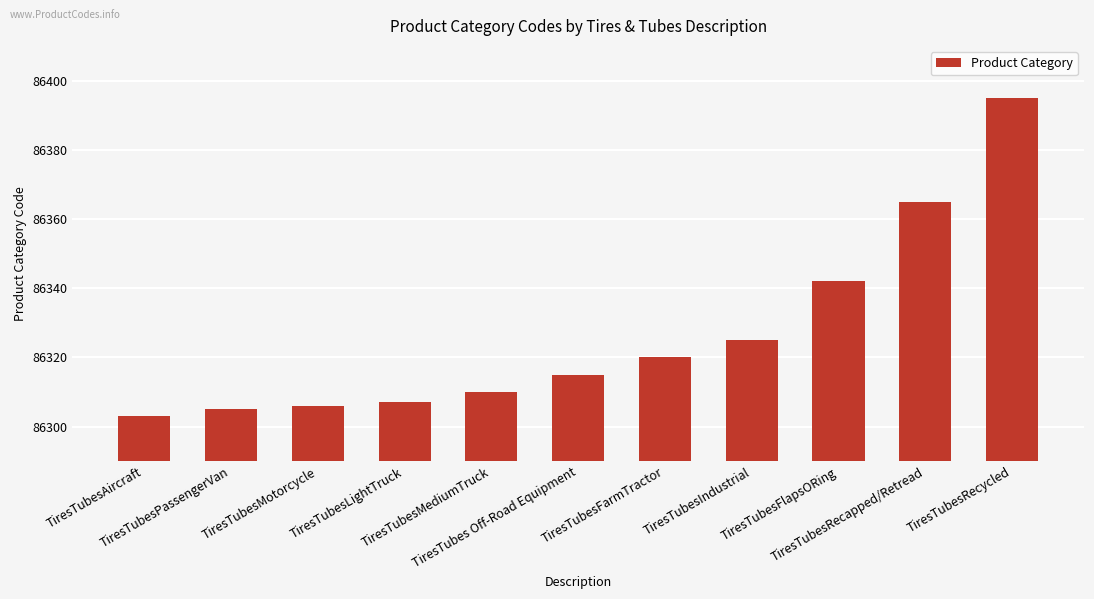

What is the average value?

86327